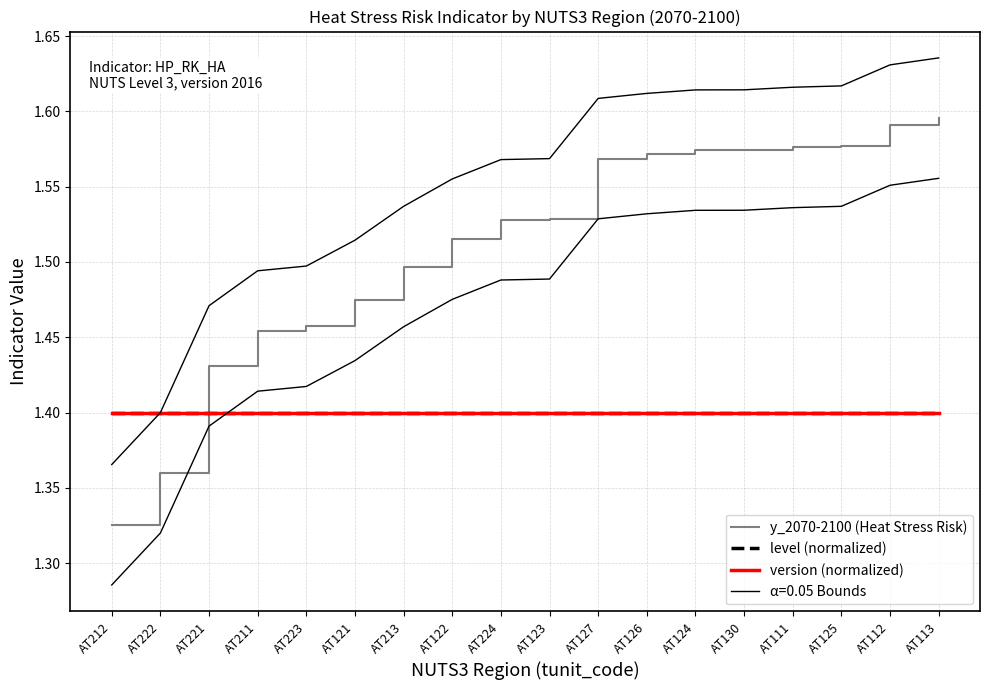

How many y_2070-2100 (Heat Stress Risk) values are between 1 and 2?

18